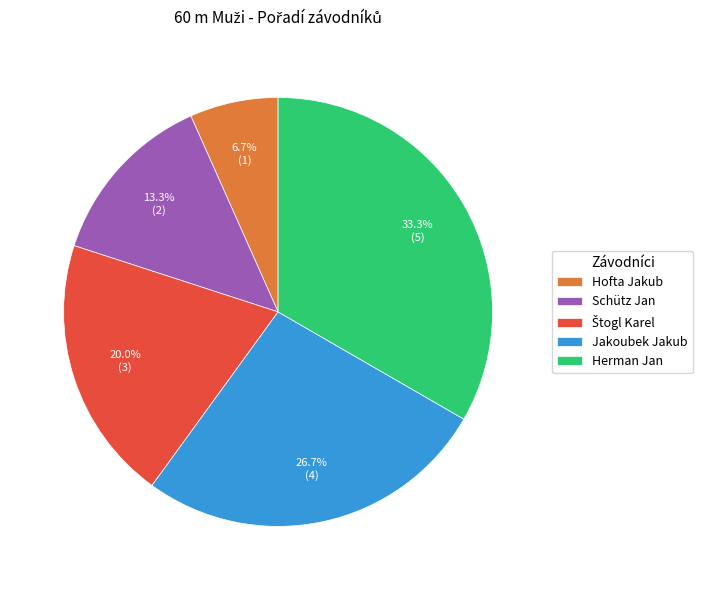

To the nearest percent, what portion does Hofta Jakub represent?

7%